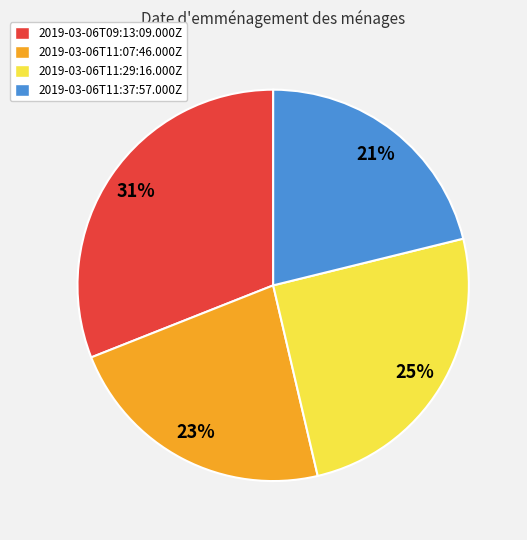

Is there a majority slice in this chart?

No